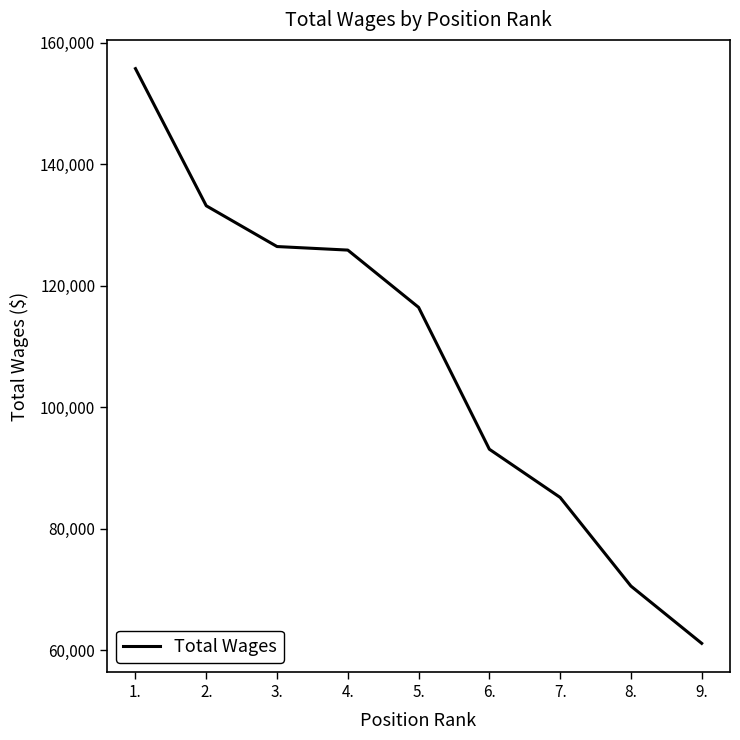

Which category has the lowest value across all series?

9.